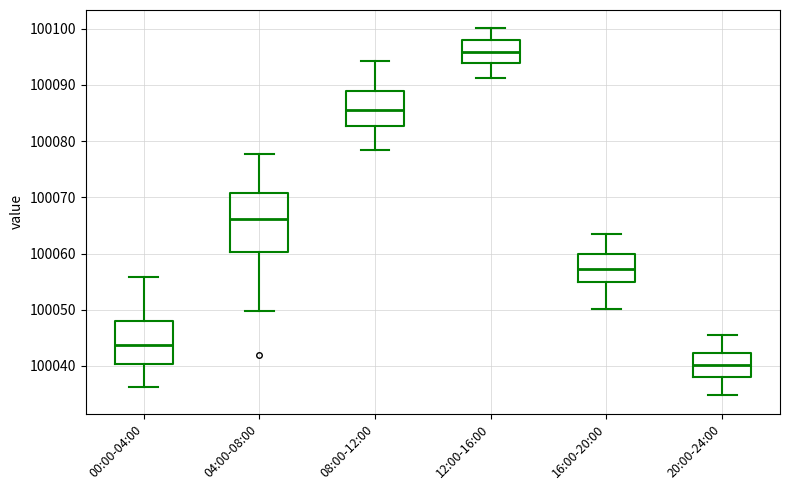

Reading left to right, transcribe this box plot: for each box, give where its median line is, the range the box spans, and where its two whiskers end, as read against the y-axis. The values are not printed on the chart, so give them approximately, as read against the axis.

00:00-04:00: median 100044, box 100040 to 100048, whiskers 100036 to 100056
04:00-08:00: median 100066, box 100060 to 100071, whiskers 100050 to 100078
08:00-12:00: median 100086, box 100083 to 100089, whiskers 100078 to 100094
12:00-16:00: median 100096, box 100094 to 100098, whiskers 100091 to 100100
16:00-20:00: median 100057, box 100055 to 100060, whiskers 100050 to 100064
20:00-24:00: median 100040, box 100038 to 100042, whiskers 100035 to 100045